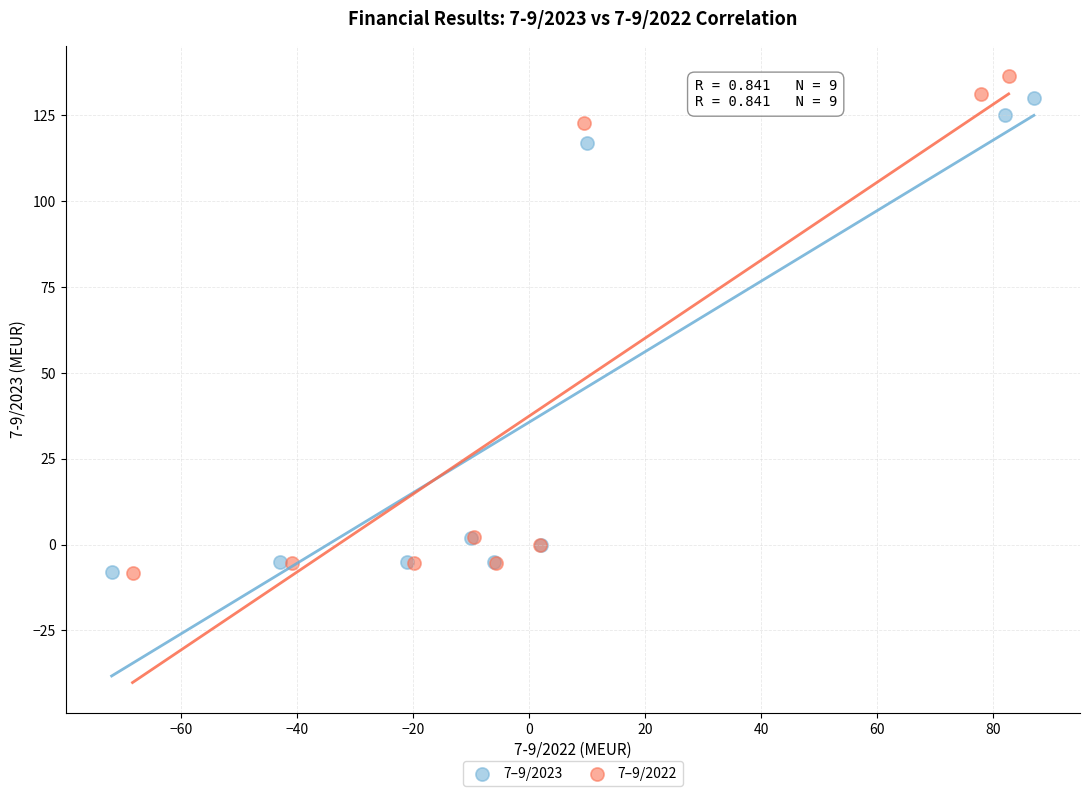

What are all the series names shown in the legend?

7–9/2023, 7–9/2022